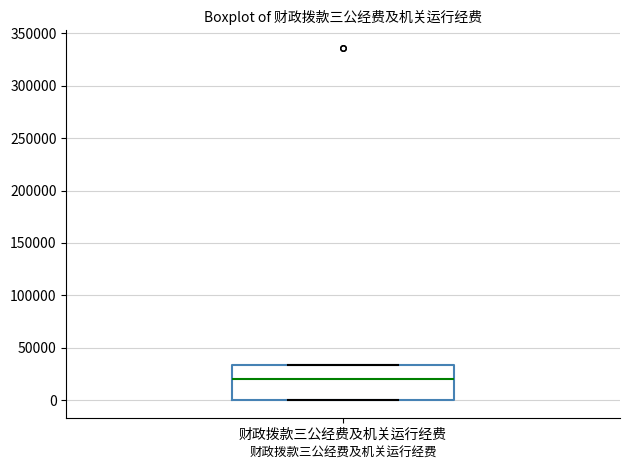

Transcribe this box plot: give where the median line is, the range the box spans, and where the two whiskers end, as read against the y-axis. The values are not printed on the chart, so give them approximately, as read against the axis.

median 20000, box 0 to 35000, whiskers 0 to 35000